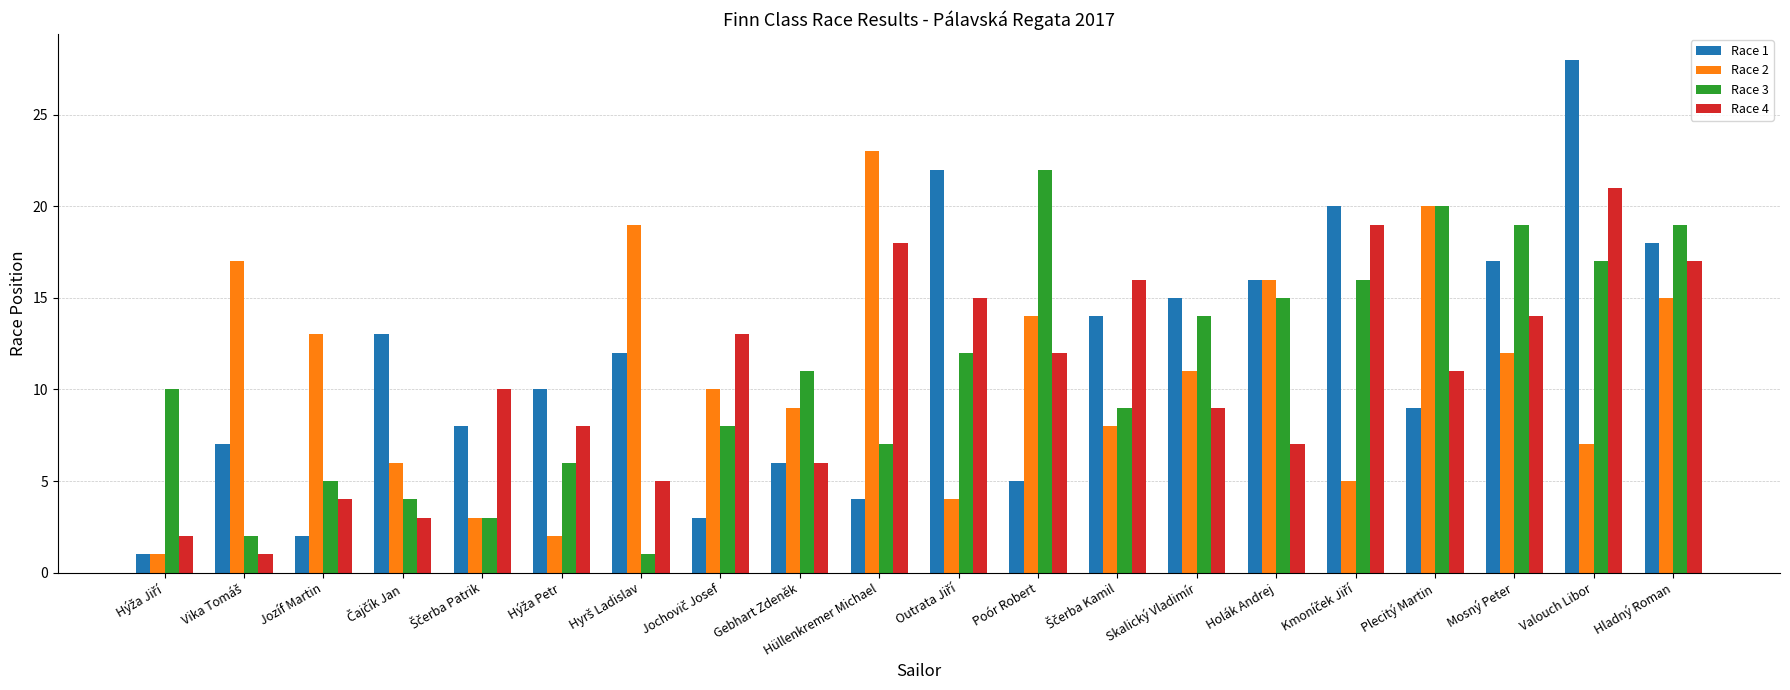

Reading right to left, list all the values displayed in this chart.

Race 1: 18	28	17	9	20	16	15	14	5	22	4	6	3	12	10	8	13	2	7	1
Race 2: 15	7	12	20	5	16	11	8	14	4	23	9	10	19	2	3	6	13	17	1
Race 3: 19	17	19	20	16	15	14	9	22	12	7	11	8	1	6	3	4	5	2	10
Race 4: 17	21	14	11	19	7	9	16	12	15	18	6	13	5	8	10	3	4	1	2